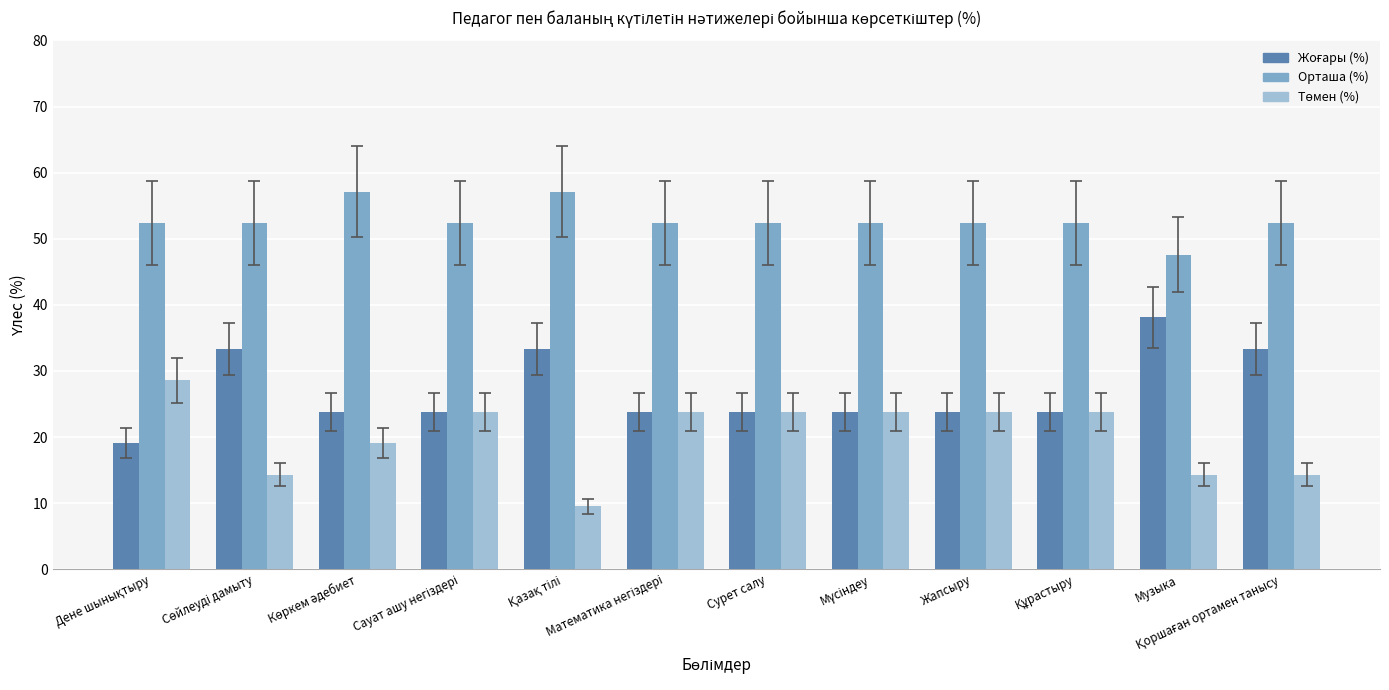

What is the difference between the maximum and minimum values in the Орташа (%) series?

9.5